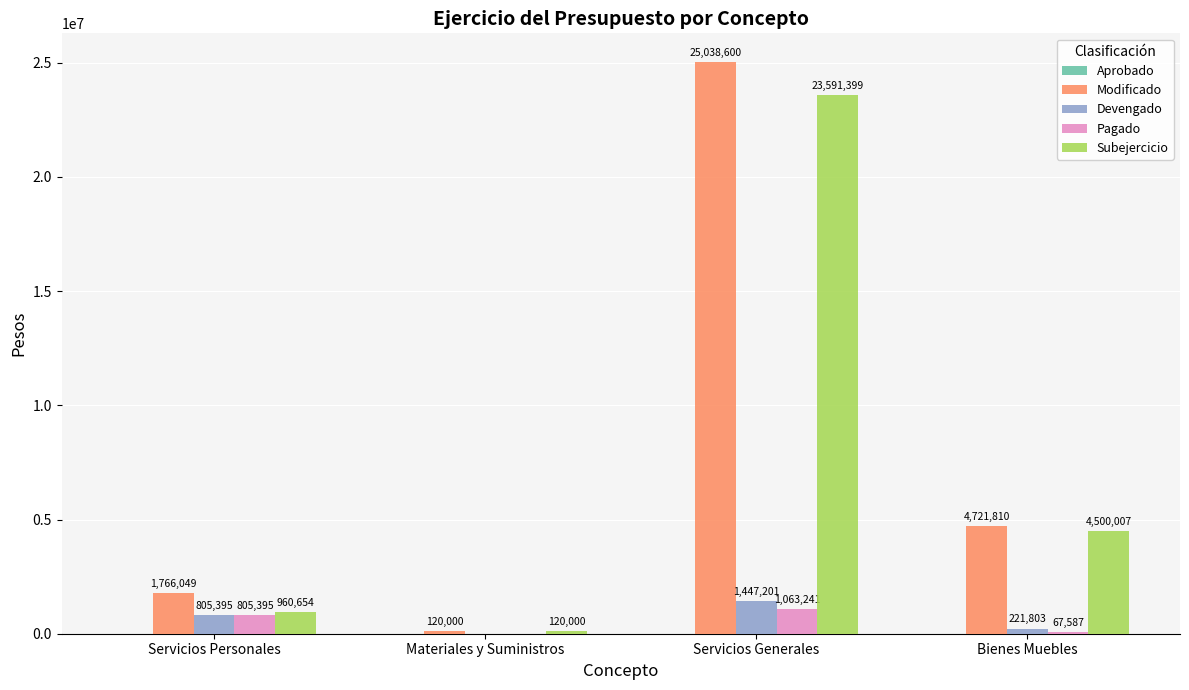

Is the value of Pagado at Bienes Muebles greater than the value of Devengado at Materiales y Suministros?

Yes